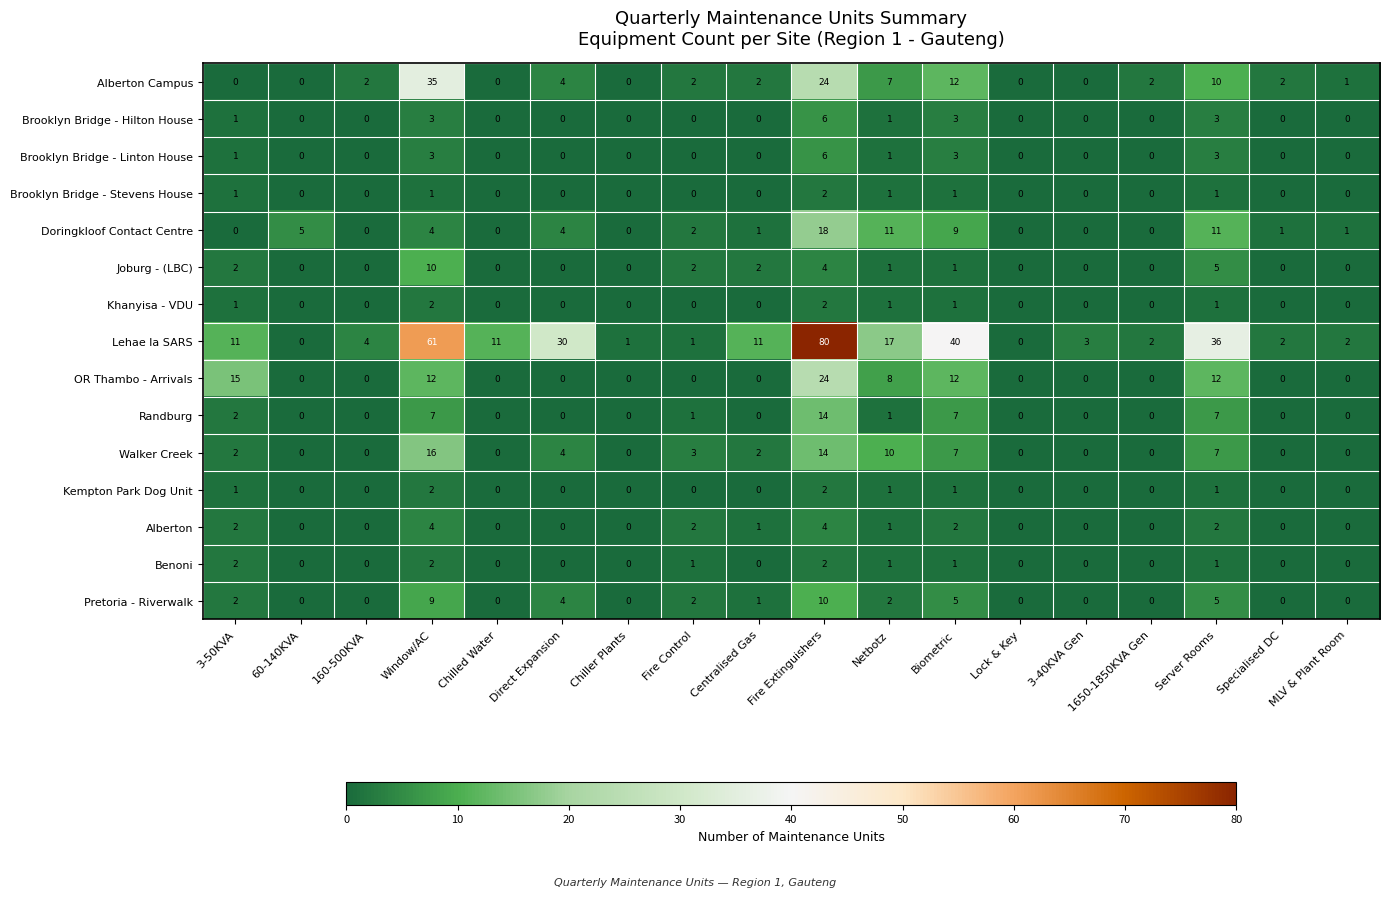

What is the maximum value shown in the chart?

80